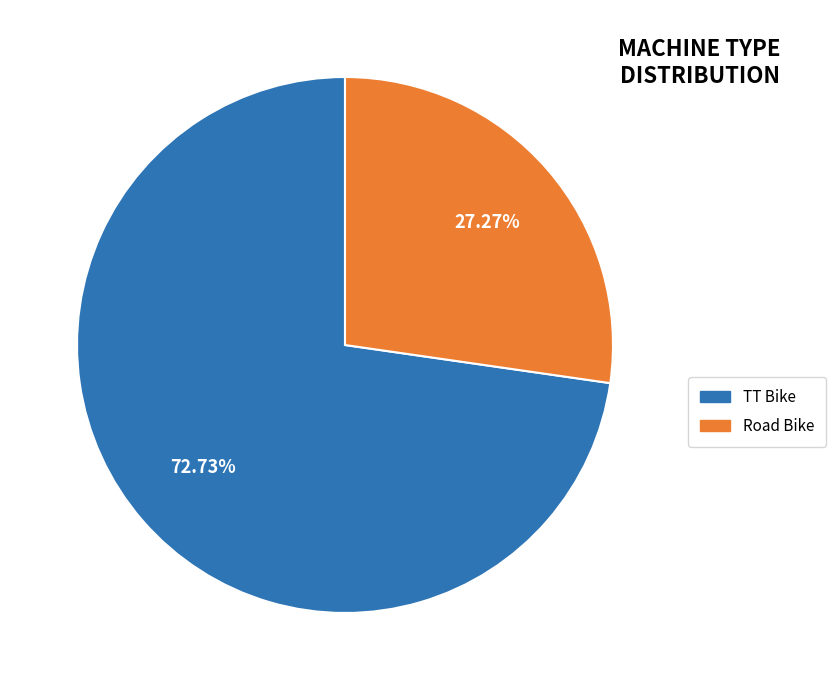

Which category accounts for the majority?

TT Bike